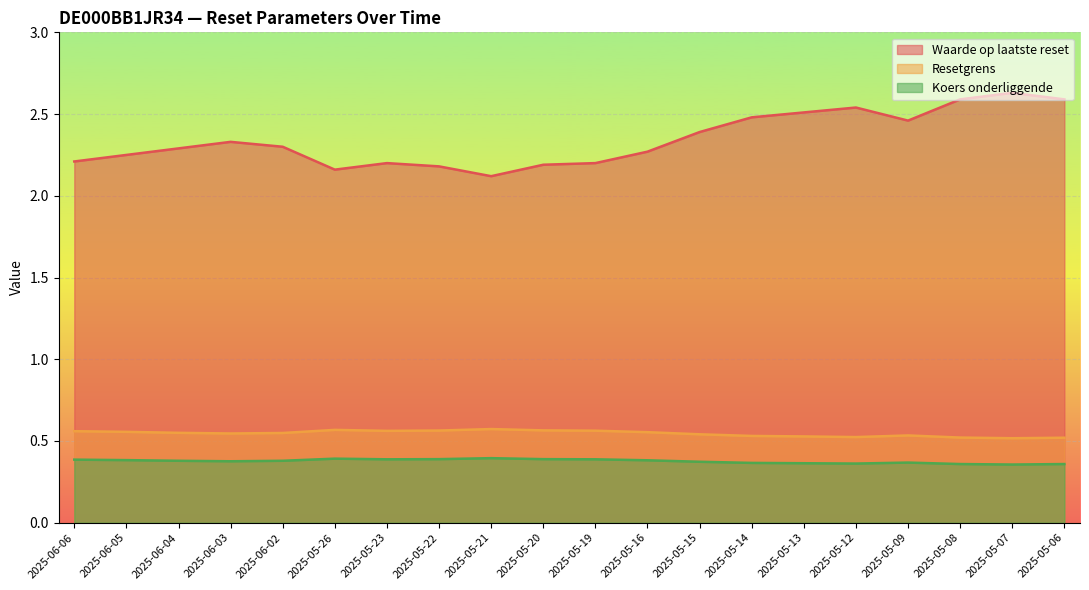

Which category has the lowest value across all series?

2025-05-07